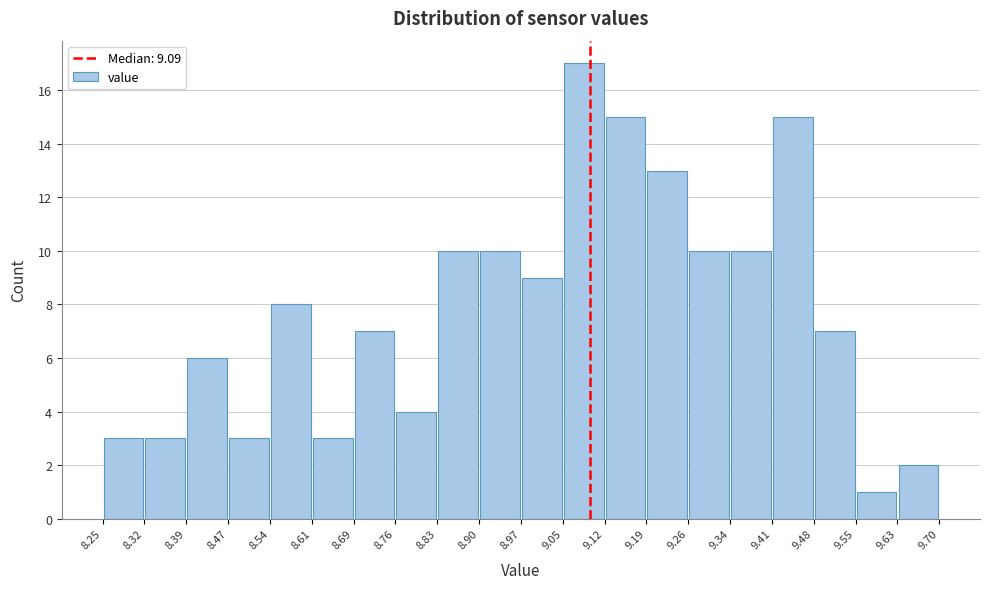

Which range on the x-axis has the tallest bar?

9.05 to 9.12